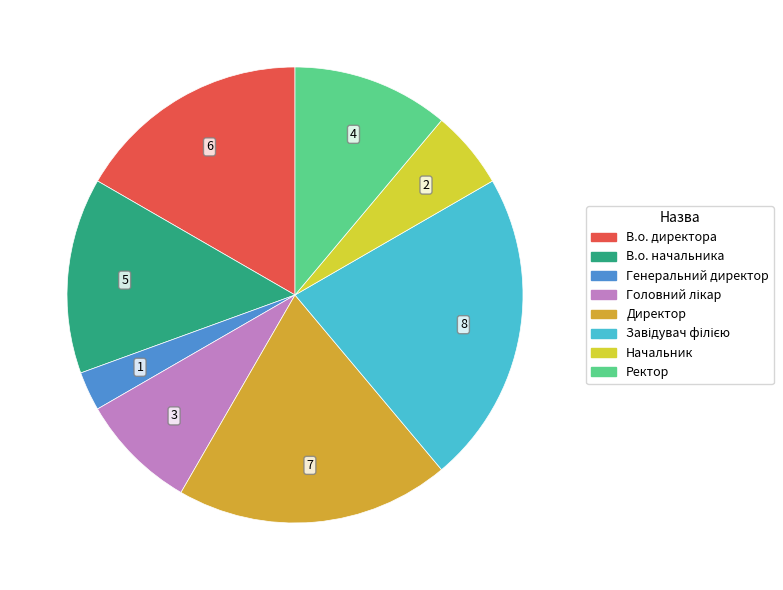

Which category has the smallest portion of the pie?

Генеральний директор